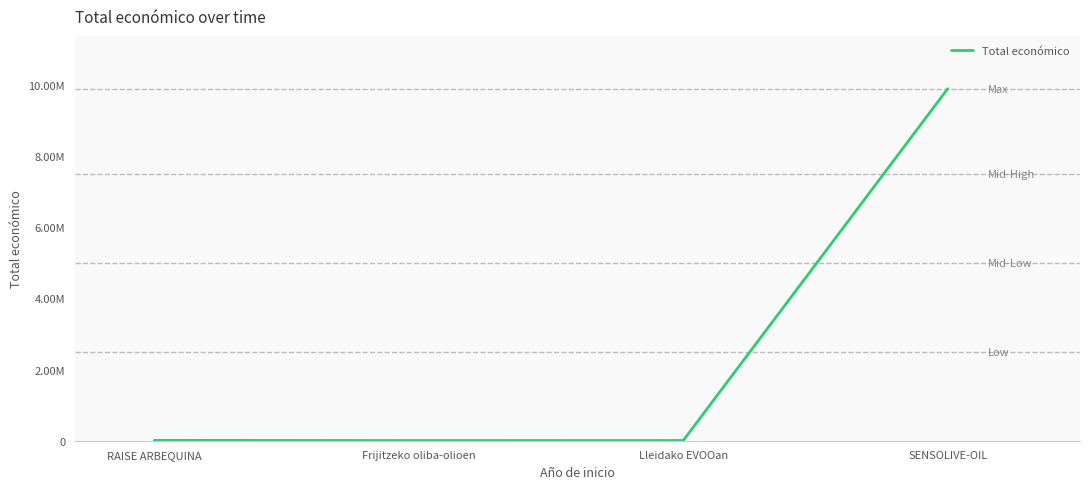

Does the chart have visible grid lines?

No